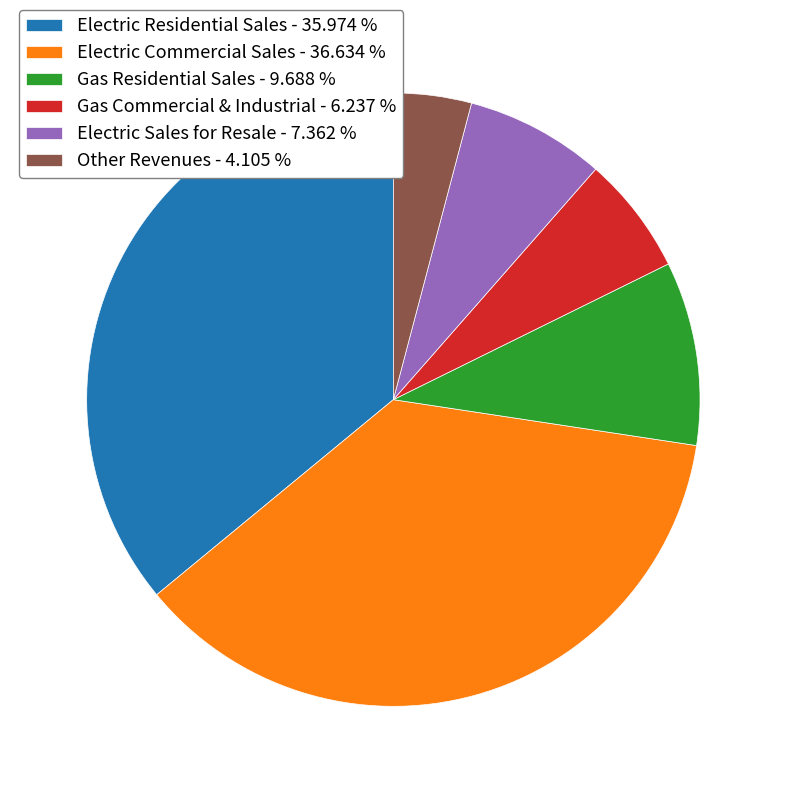

Which category has the smallest portion of the pie?

Other Revenues